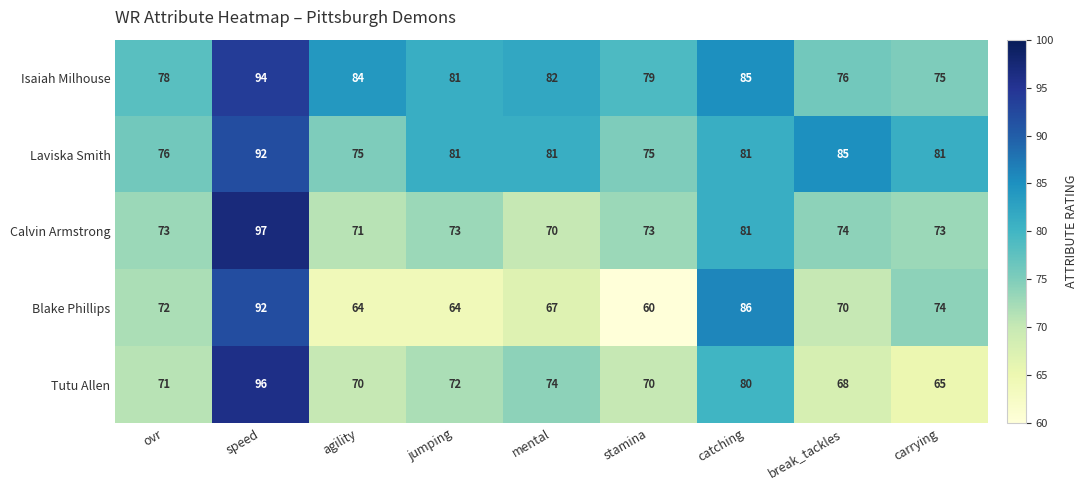

What is the difference between the second highest and minimum values in the Laviska Smith series?

10